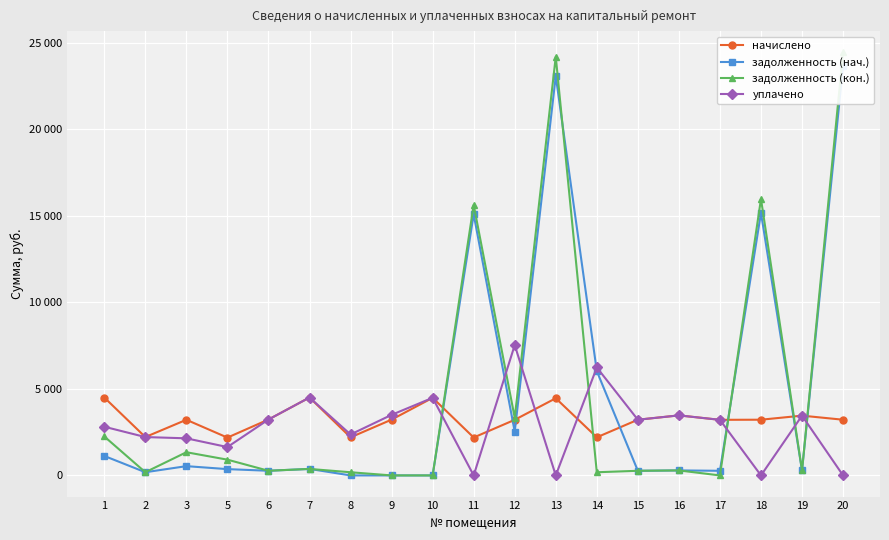

Where is the first local minimum for начислено?

2